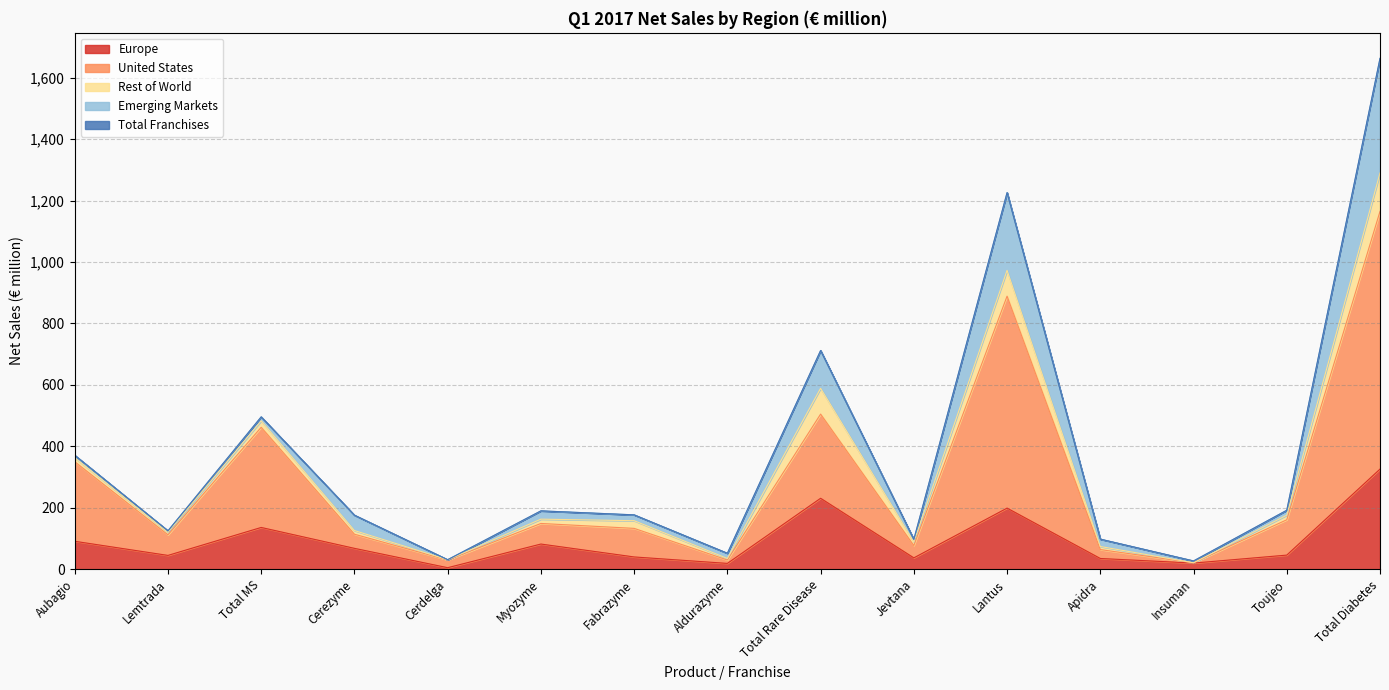

Which series has the largest range (max minus min)?

Total Franchises